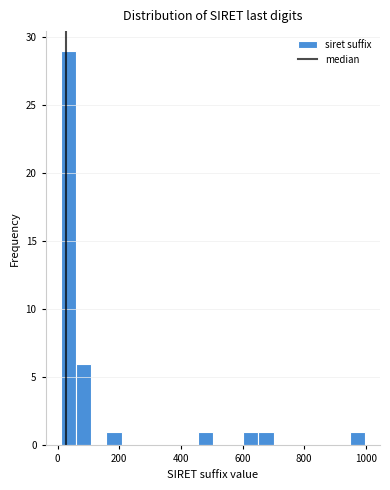

Around what value on the x-axis is the tallest bar? Give the approximate position of its centre, as read against the axis.

40